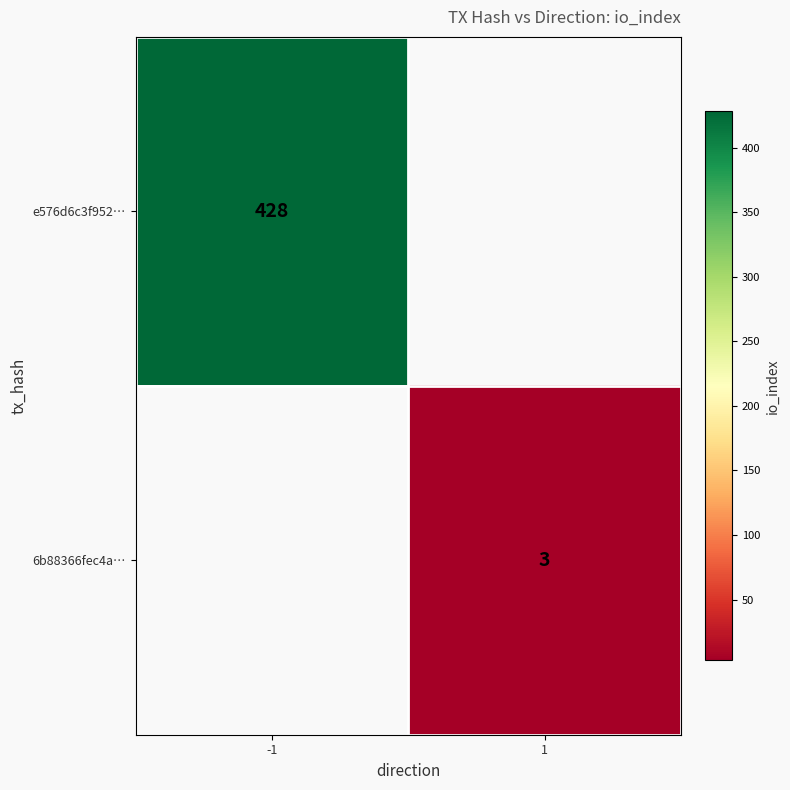

The value of e576d6c3f952… at -1 is 428. True or false?

True